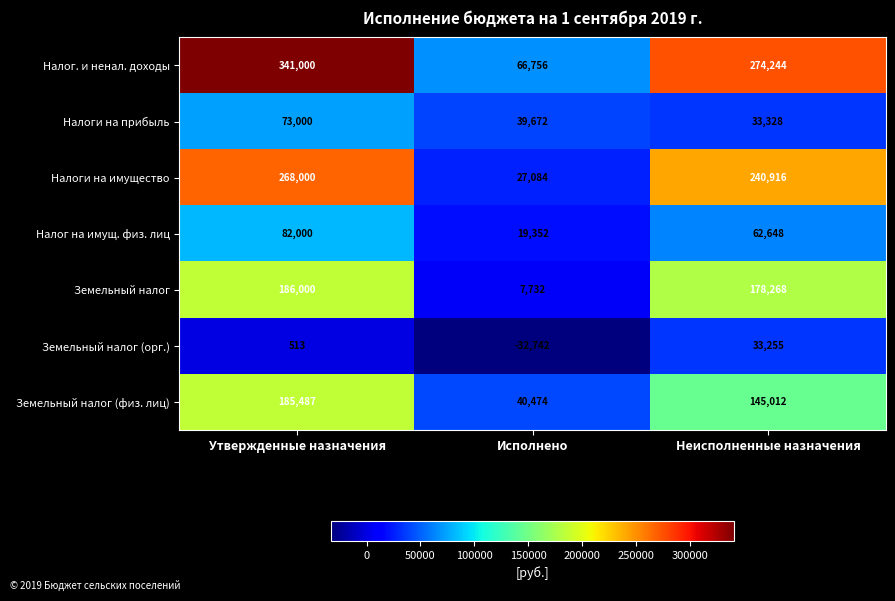

What is the greatest value displayed?

341000